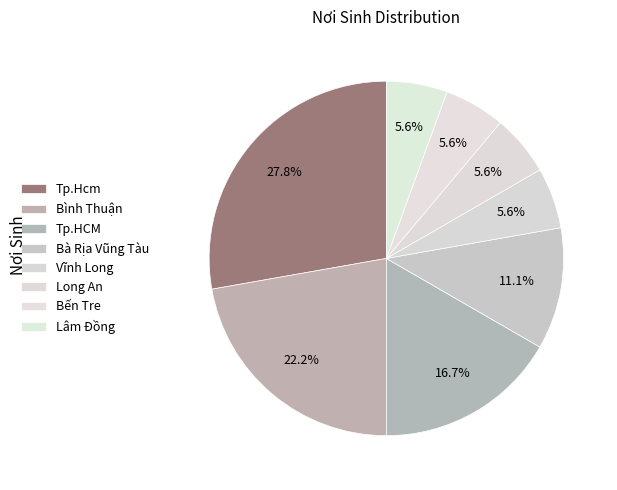

What is the smallest slice in the pie chart?

Vĩnh Long